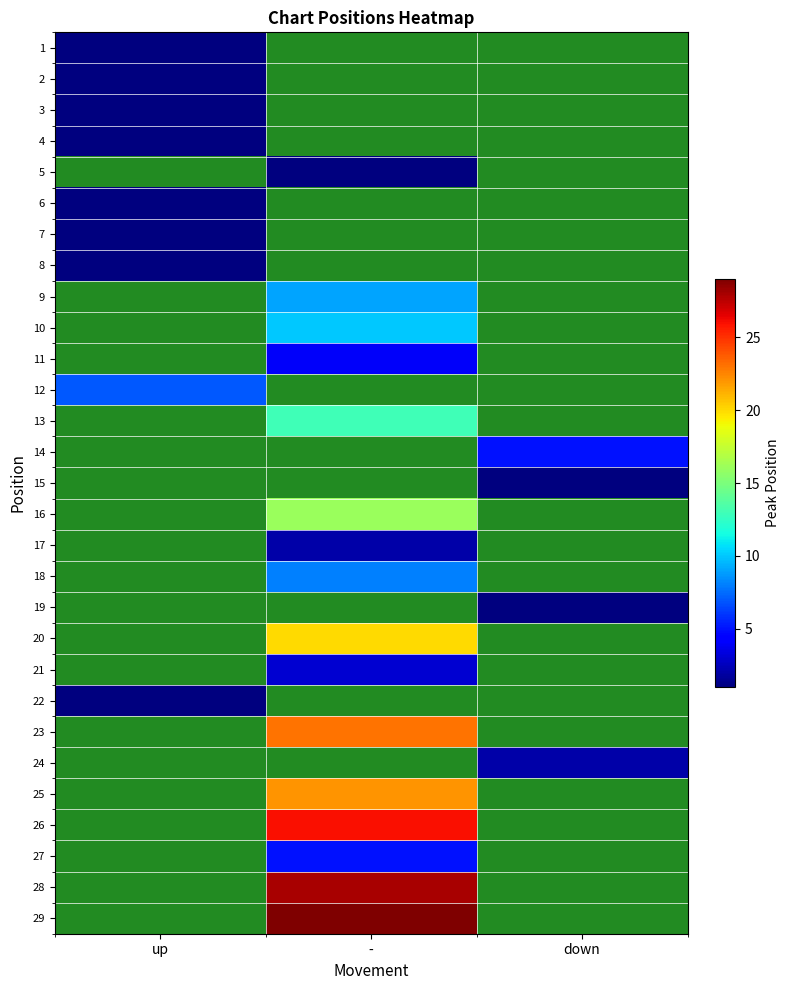

List the labels in order of 6 value, largest first.

up, -, down